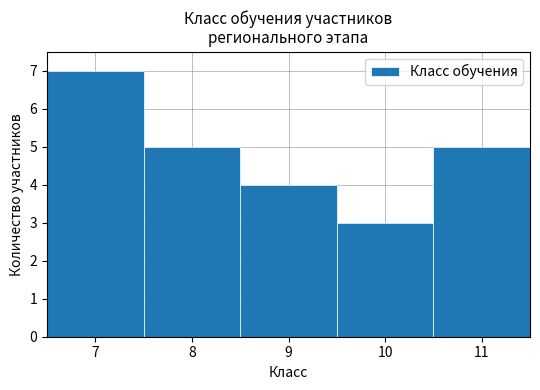

Reading left to right, transcribe this chart: for each bar, give the range it covers on the x-axis and its height. The values are not printed on the chart, so give them approximately, as read against the axis.

6.5 to 7.5: 7
7.5 to 8.5: 5
8.5 to 9.5: 4
9.5 to 10.5: 3
10.5 to 11.5: 5